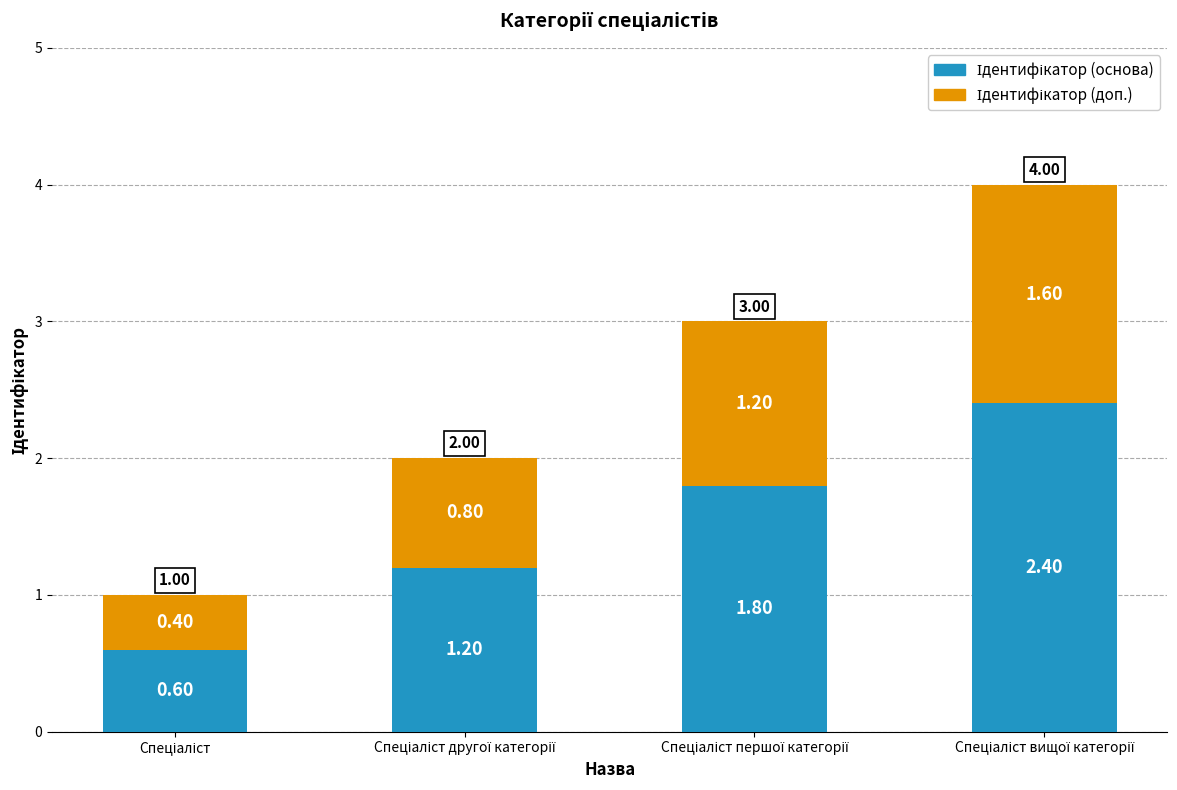

What is the approximate value of Ідентифікатор (доп.) at Спеціаліст вищої категорії?

1.6